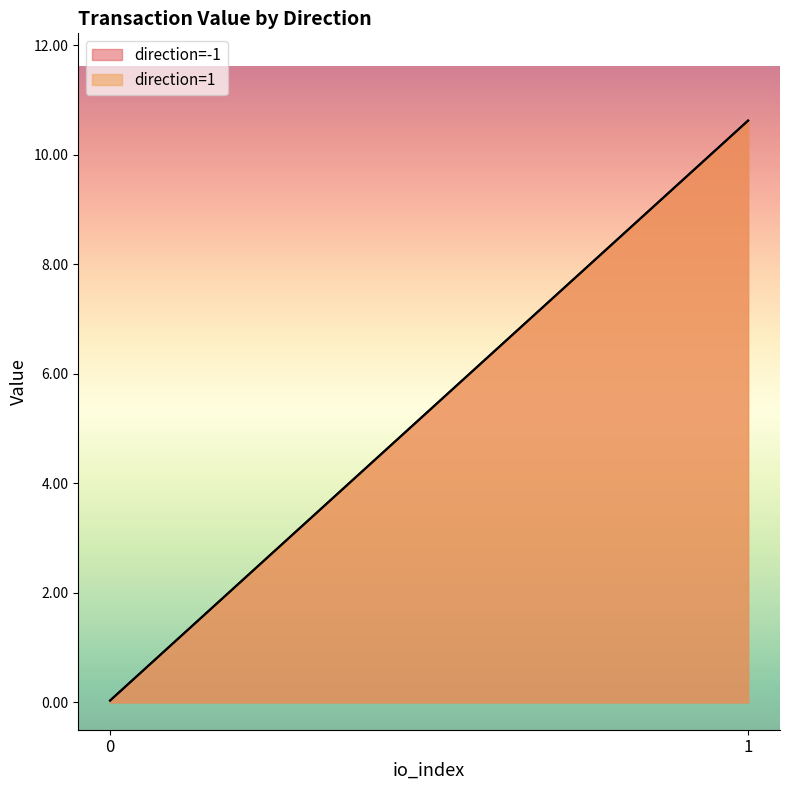

Reading left to right, transcribe all the data shown in this chart.

io_index: -1=0.0	-1=1.0	1=0.0	1=1.0
value: -1=0.0	-1=10.6	1=0.0	1=10.6